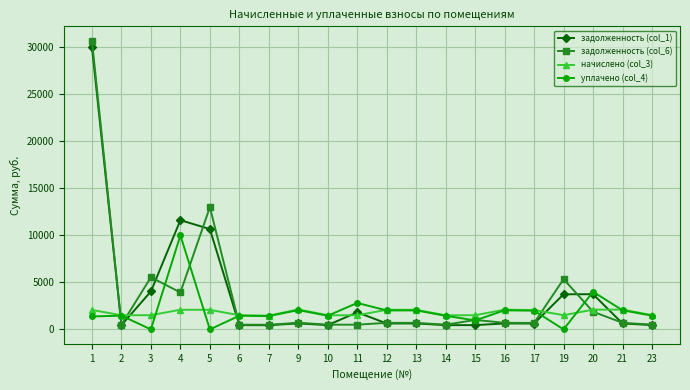

Which series has the largest range (max minus min)?

задолженность (col_6)